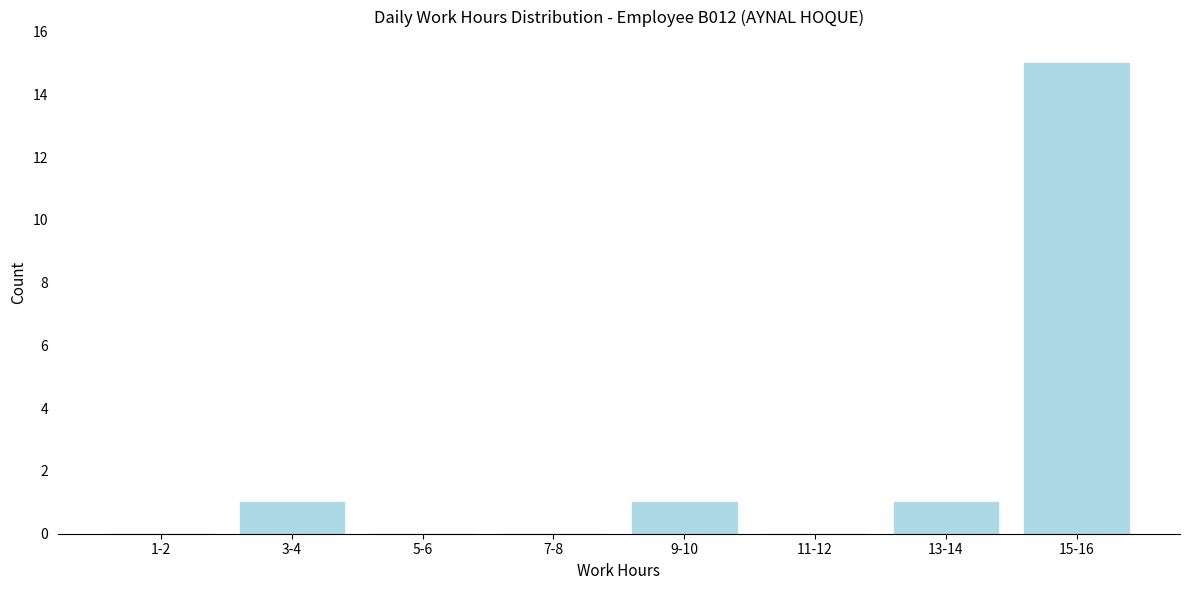

Reading left to right, transcribe all the data shown in this chart.

1-2=0	3-4=1	5-6=0	7-8=0	9-10=1	11-12=0	13-14=1	15-16=15